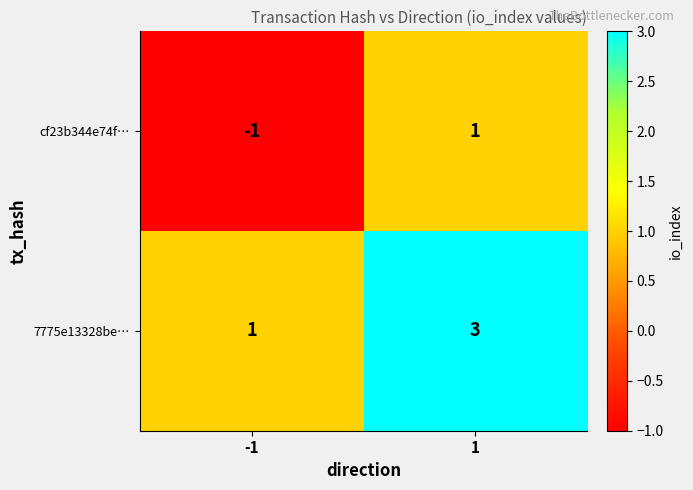

Is the value of 7775e13328be… at -1 greater than the value of cf23b344e74f… at -1?

Yes